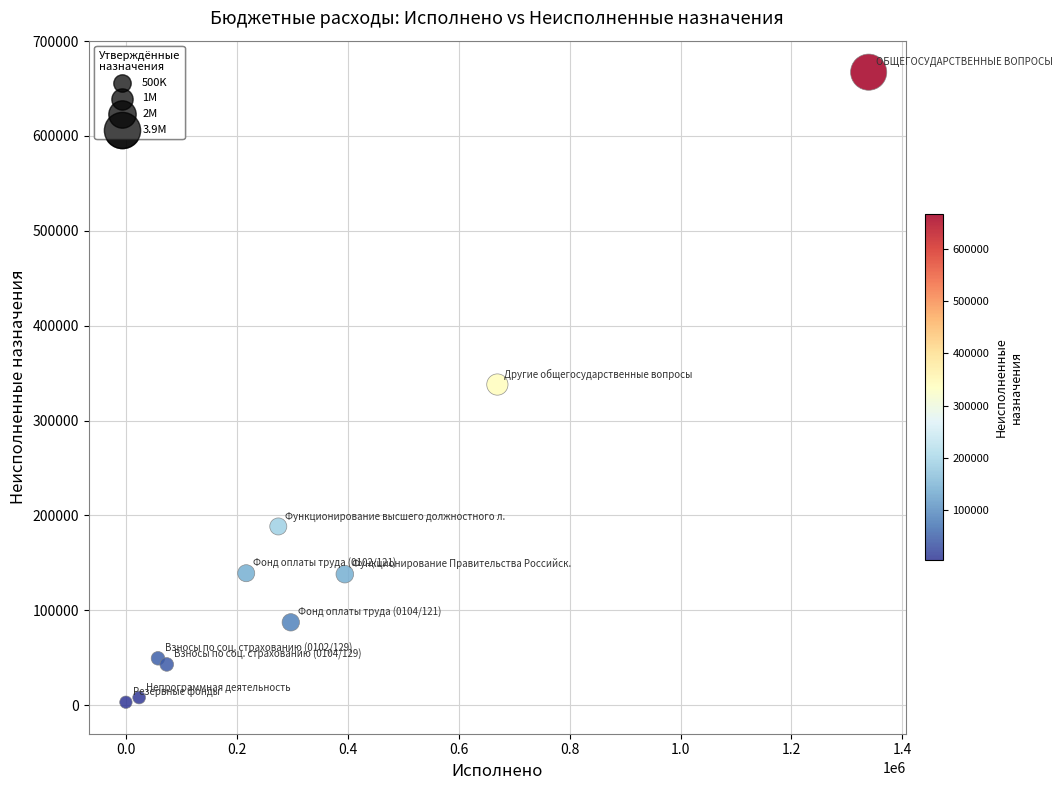

What is the range of Y values (max minus min)?

664261.2